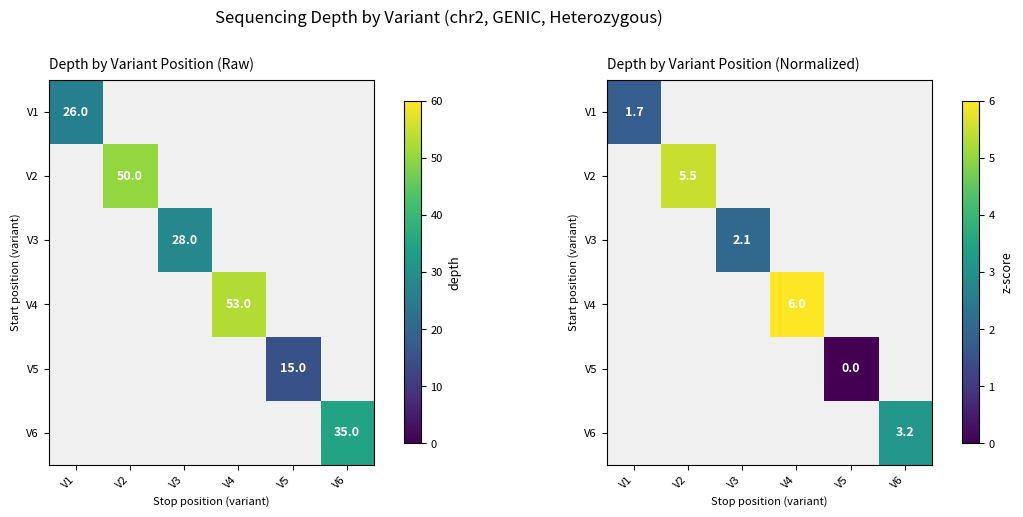

Which has a higher value, V5 or V3?

V3